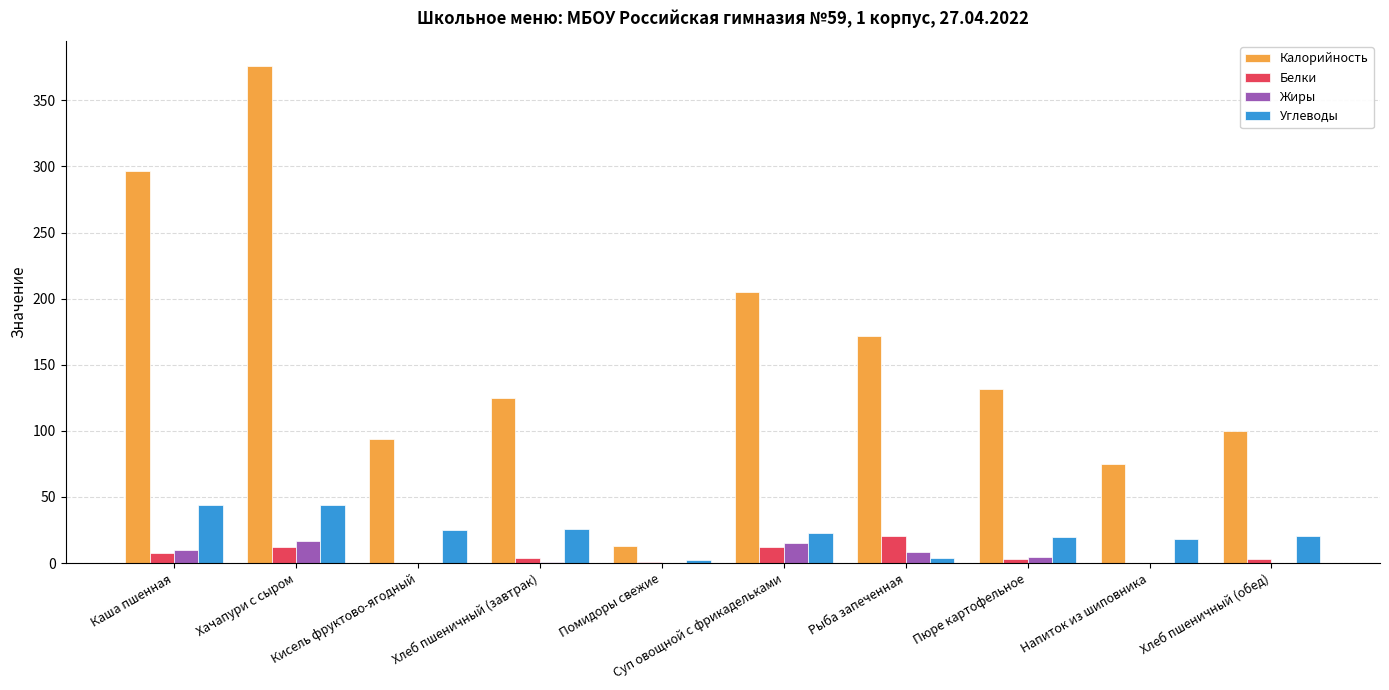

Which series changed the most between Каша пшенная and Напиток из шиповника?

Калорийность